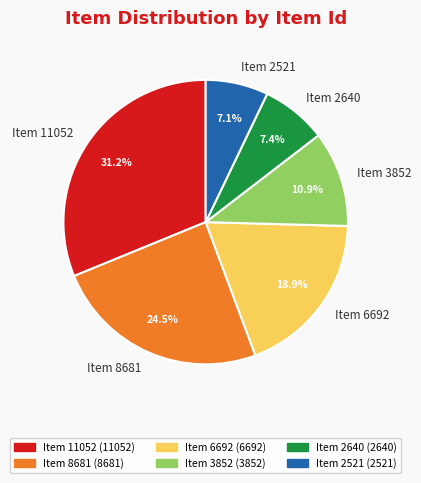

To the nearest percent, what percentage of the pie is Item 11052?

31%